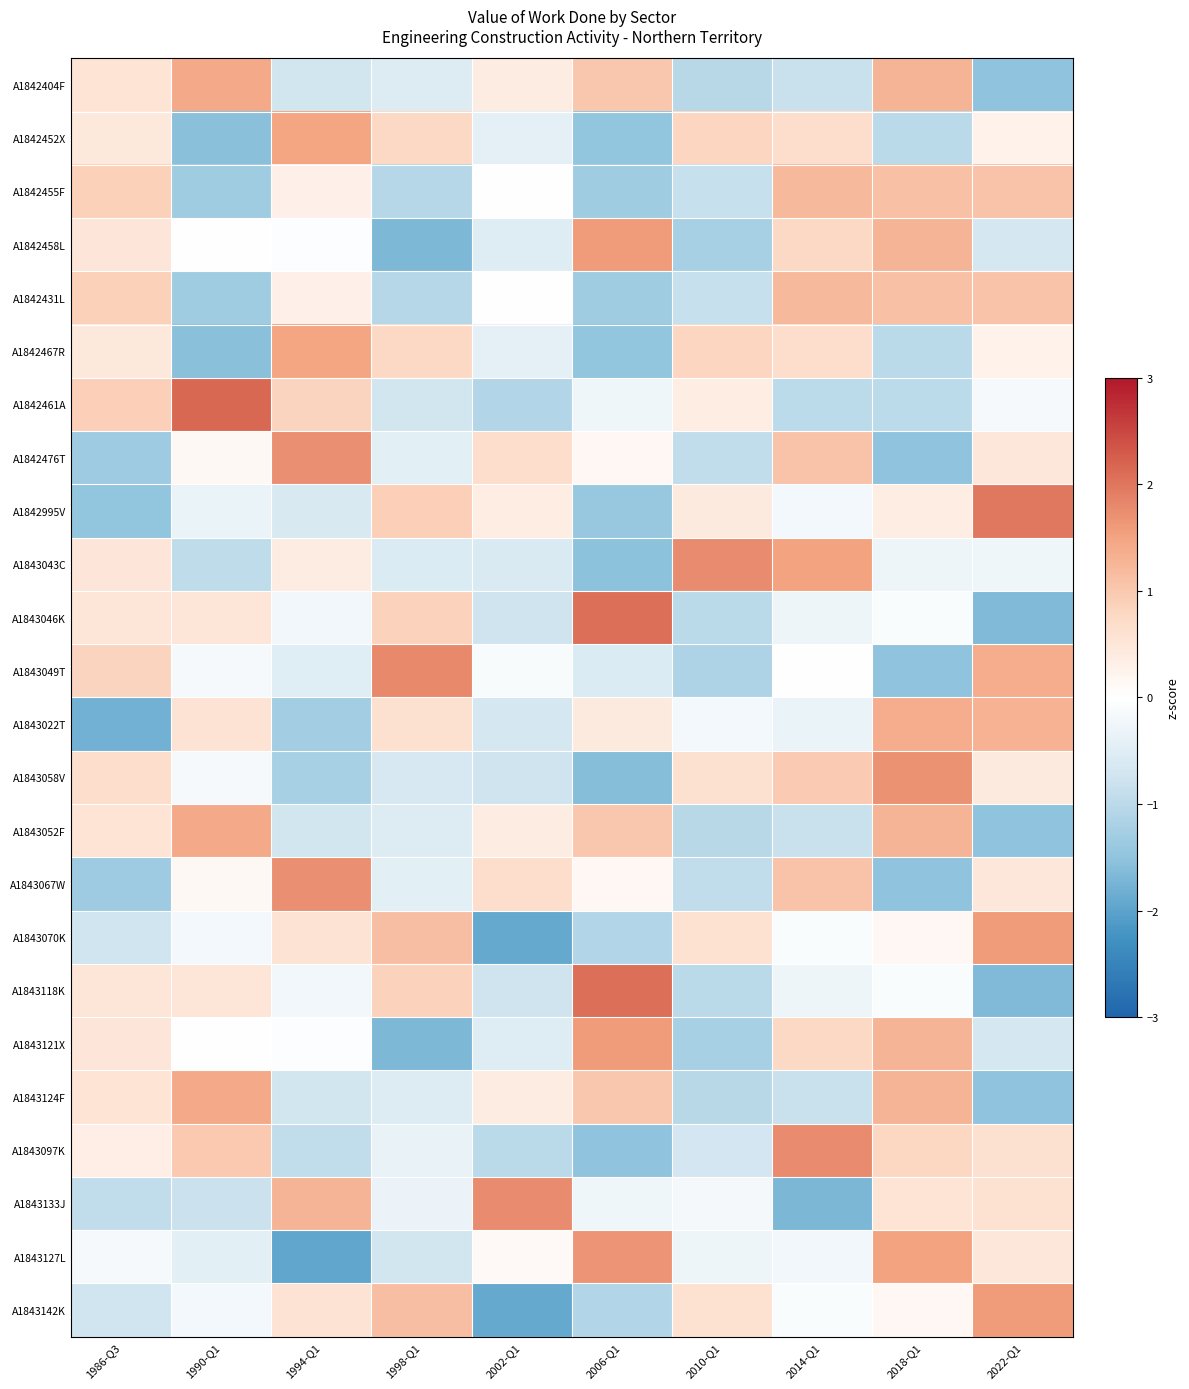

What is the minimum value shown in the chart?

-2.0